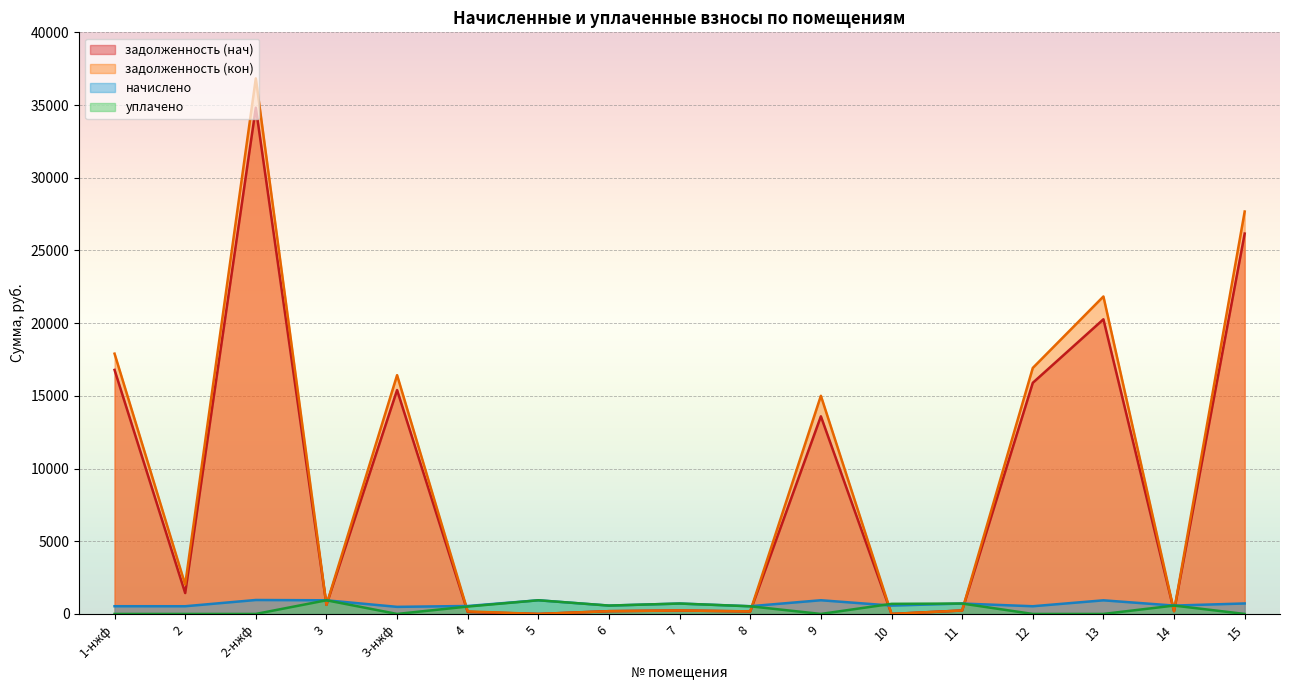

How many values in the начислено series are below 575?

6